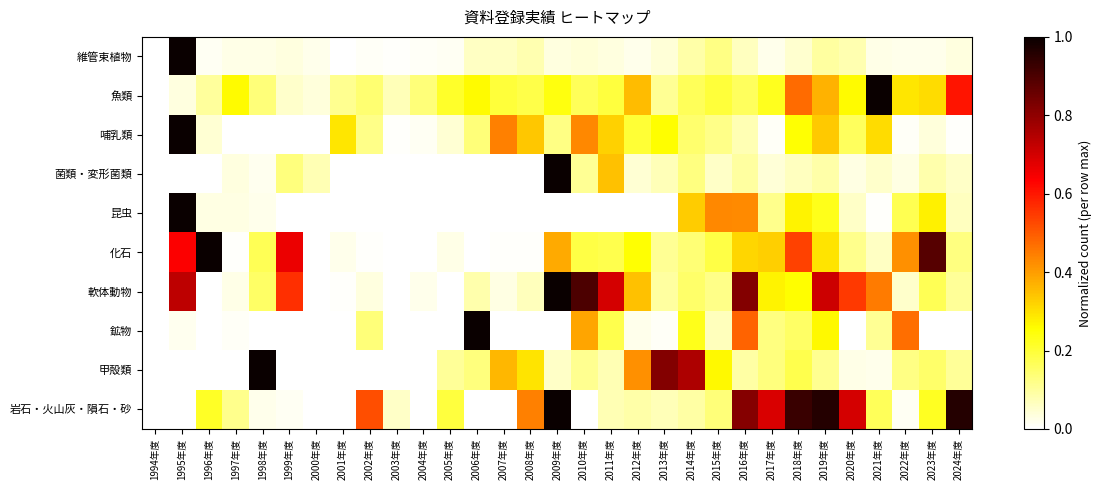

At how many categories does at least one series exceed 0?

30